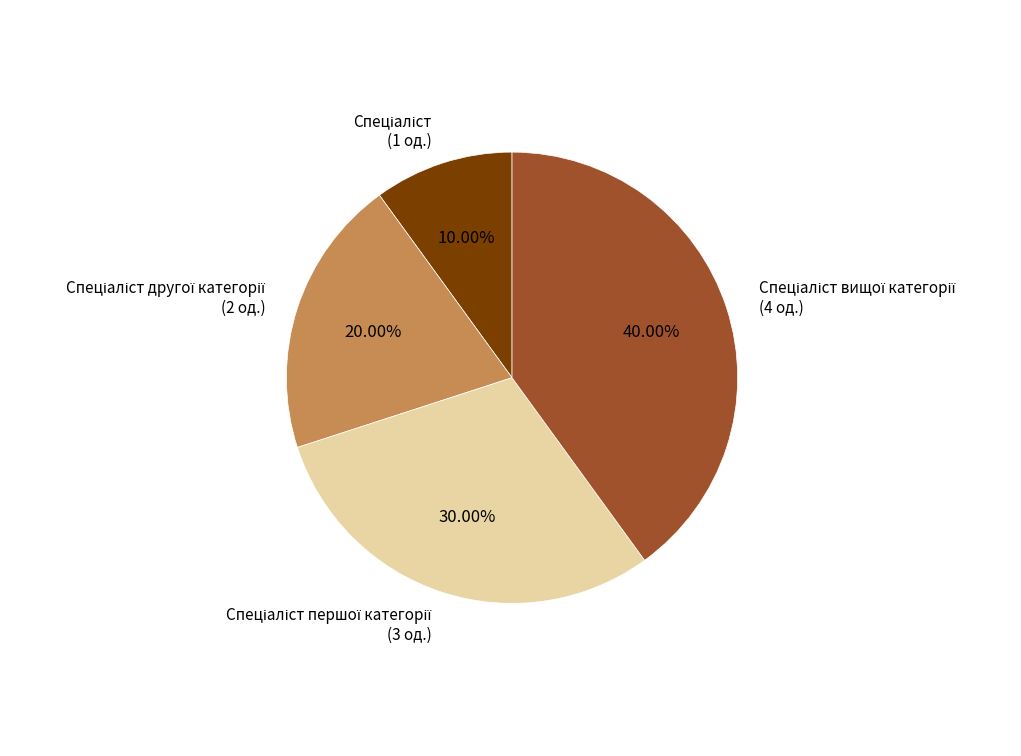

Is there a majority slice in this chart?

No